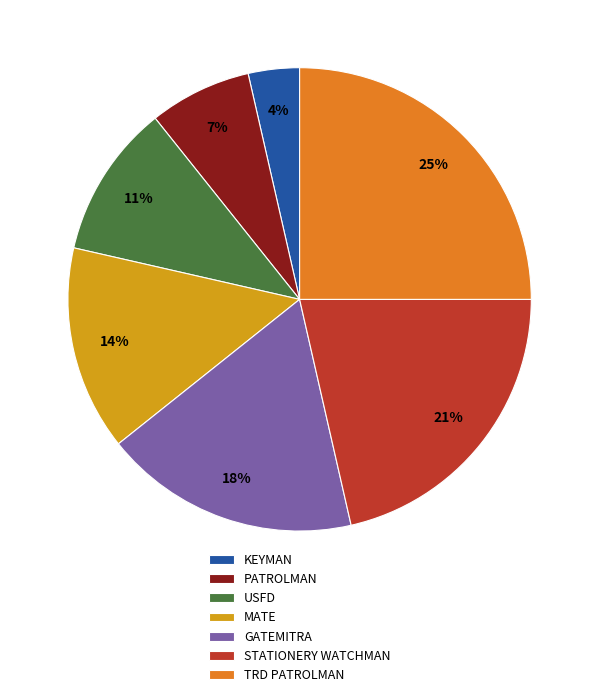

To the nearest percent, what portion does TRD PATROLMAN represent?

25%